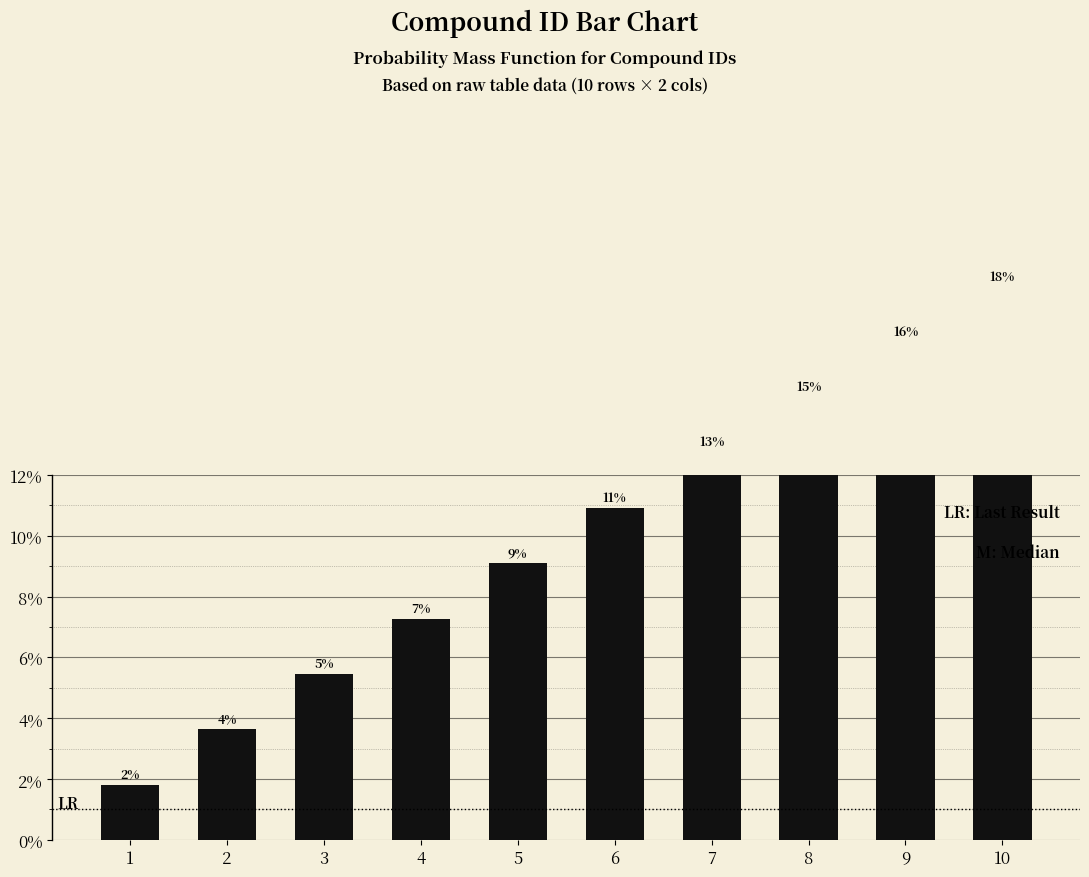

Which category has the lowest value across all series?

1